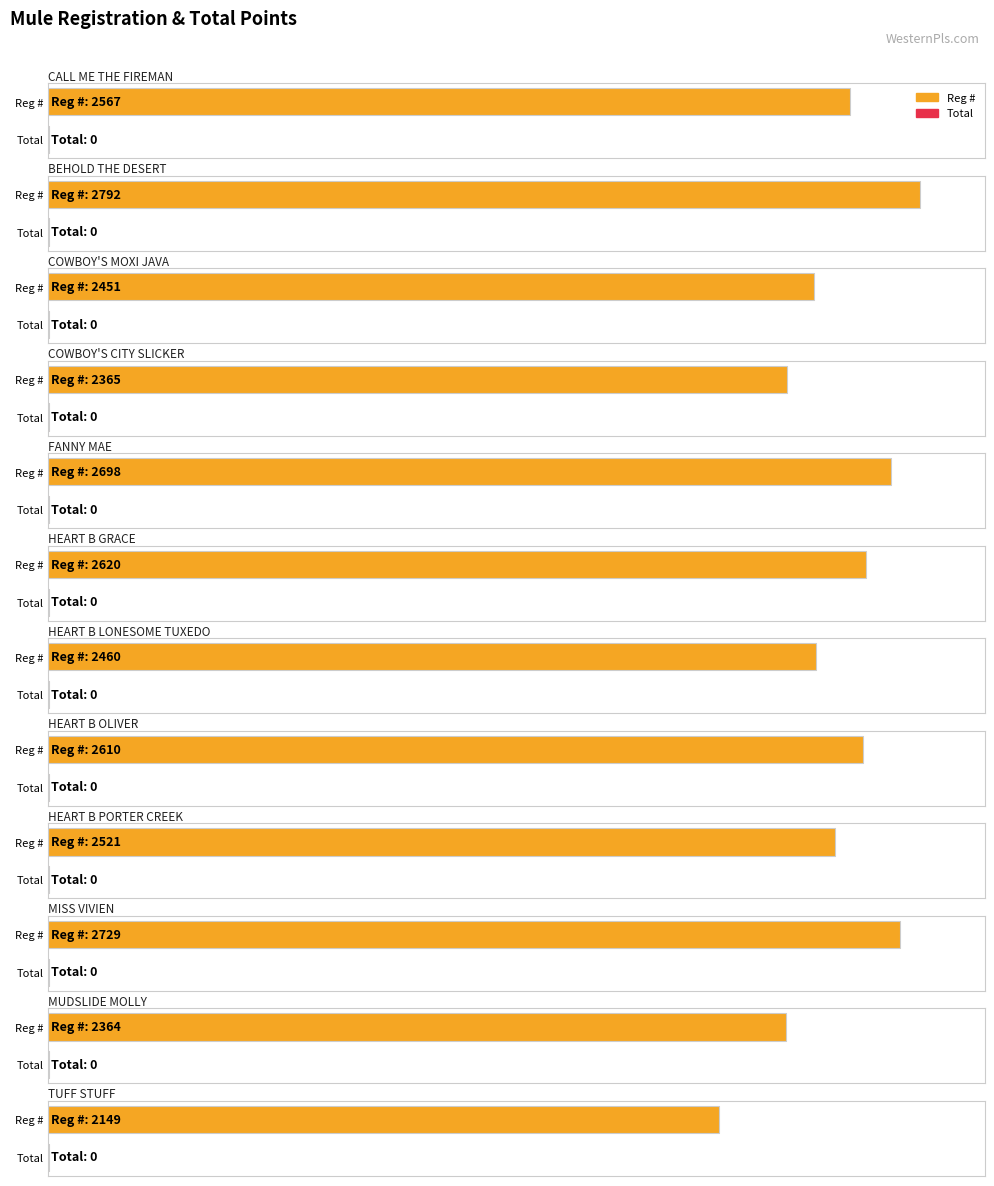

Is it true that Total equals 0 at COWBOY'S MOXI JAVA?

True